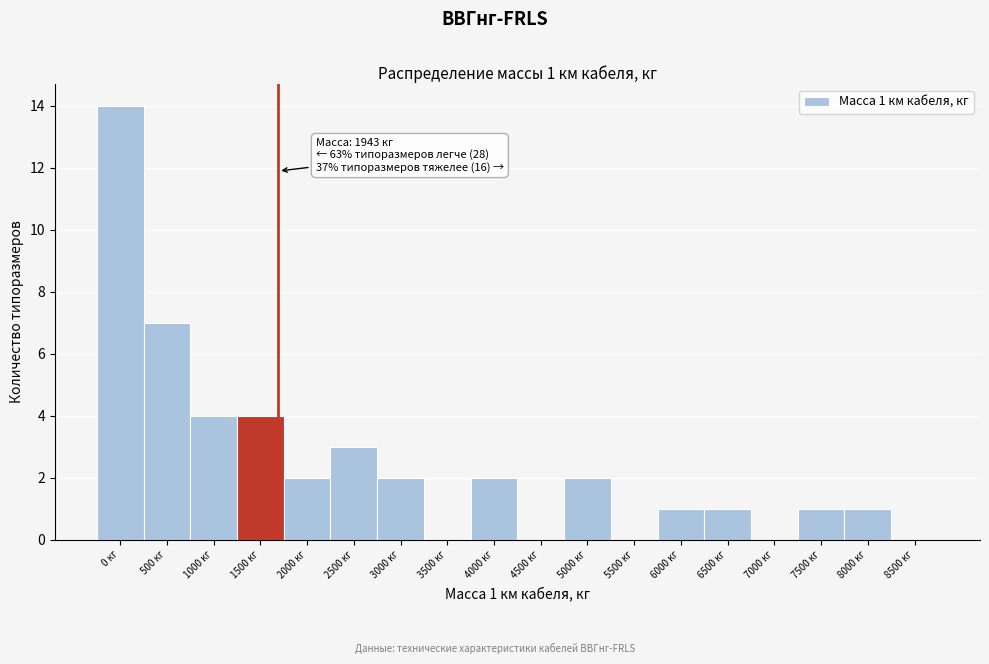

Reading left to right, list all the values displayed in this chart.

0 кг=14	500 кг=7	1000 кг=4	1500 кг=4	2000 кг=2	2500 кг=3	3000 кг=2	3500 кг=0	4000 кг=2	4500 кг=0	5000 кг=2	5500 кг=0	6000 кг=1	6500 кг=1	7000 кг=0	7500 кг=1	8000 кг=1	8500 кг=0